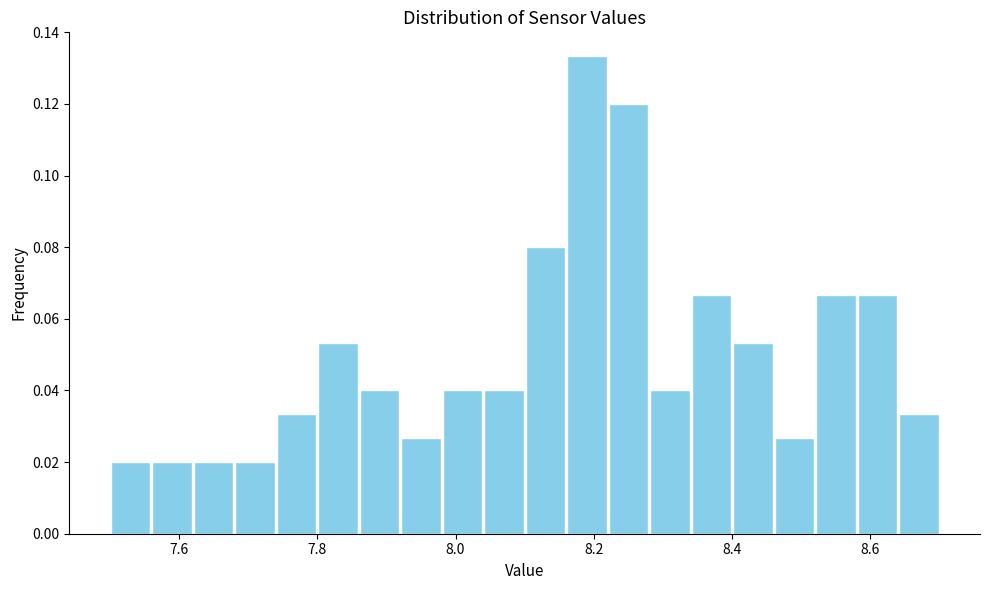

Around what value on the x-axis is the tallest bar? Give the approximate position of its centre, as read against the axis.

8.20